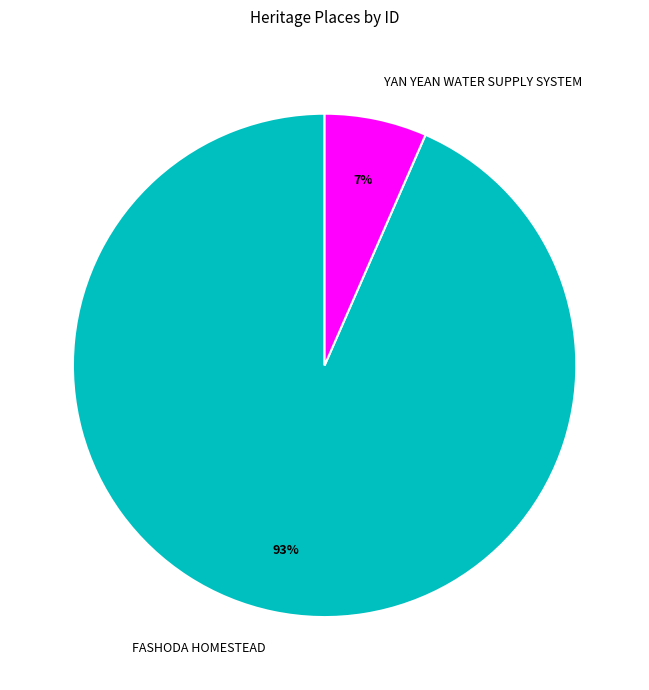

To the nearest percent, what percentage of the pie is YAN YEAN WATER SUPPLY SYSTEM?

7%